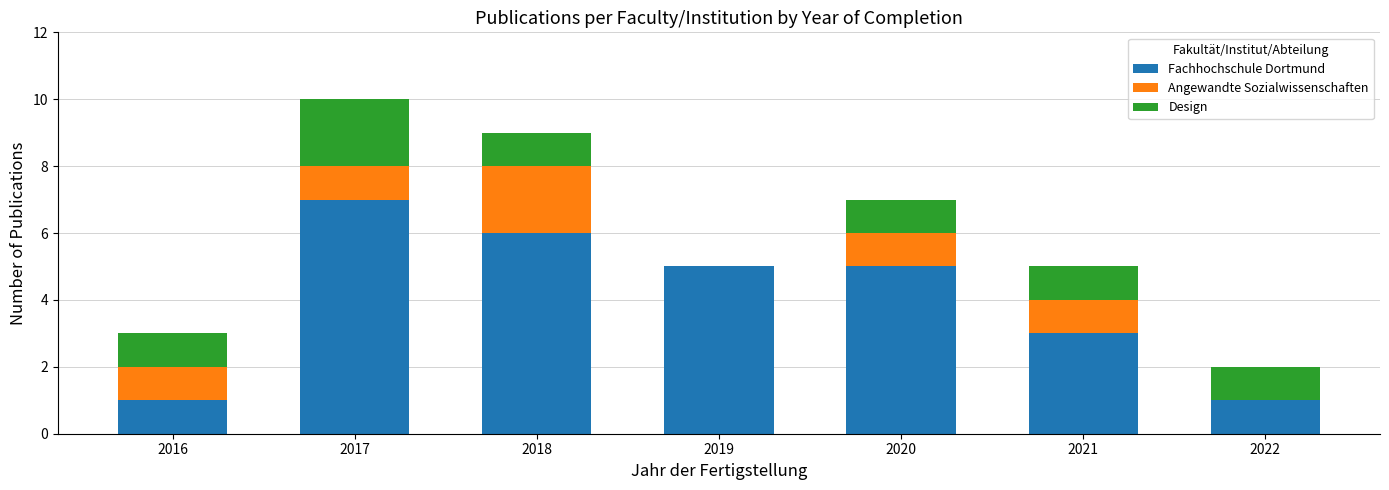

Are the bars horizontal?

No